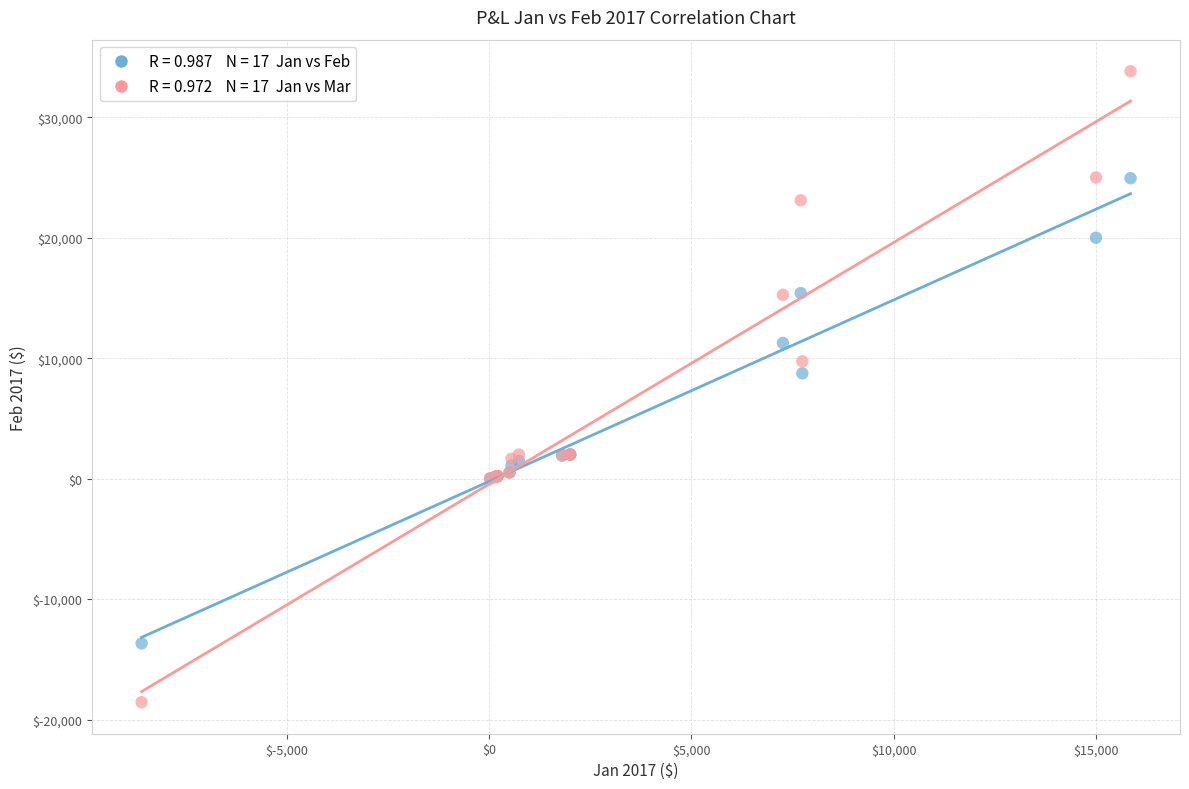

Across all series, what Y value is closest to 7630?

8740.0